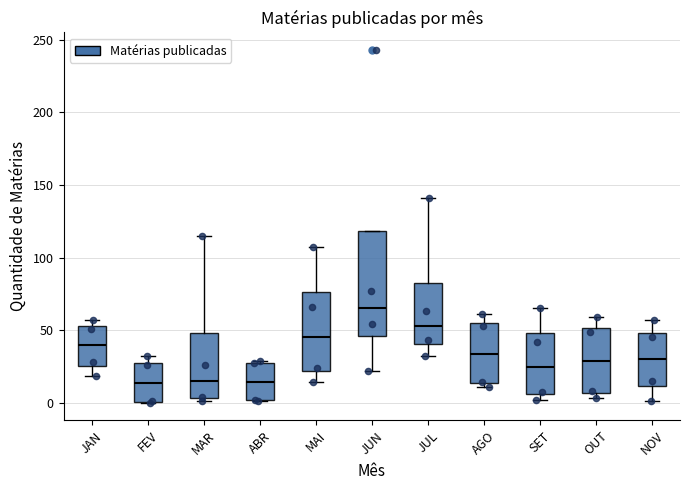

Which box is the tallest, from its lower edge to its upper edge?

JUN